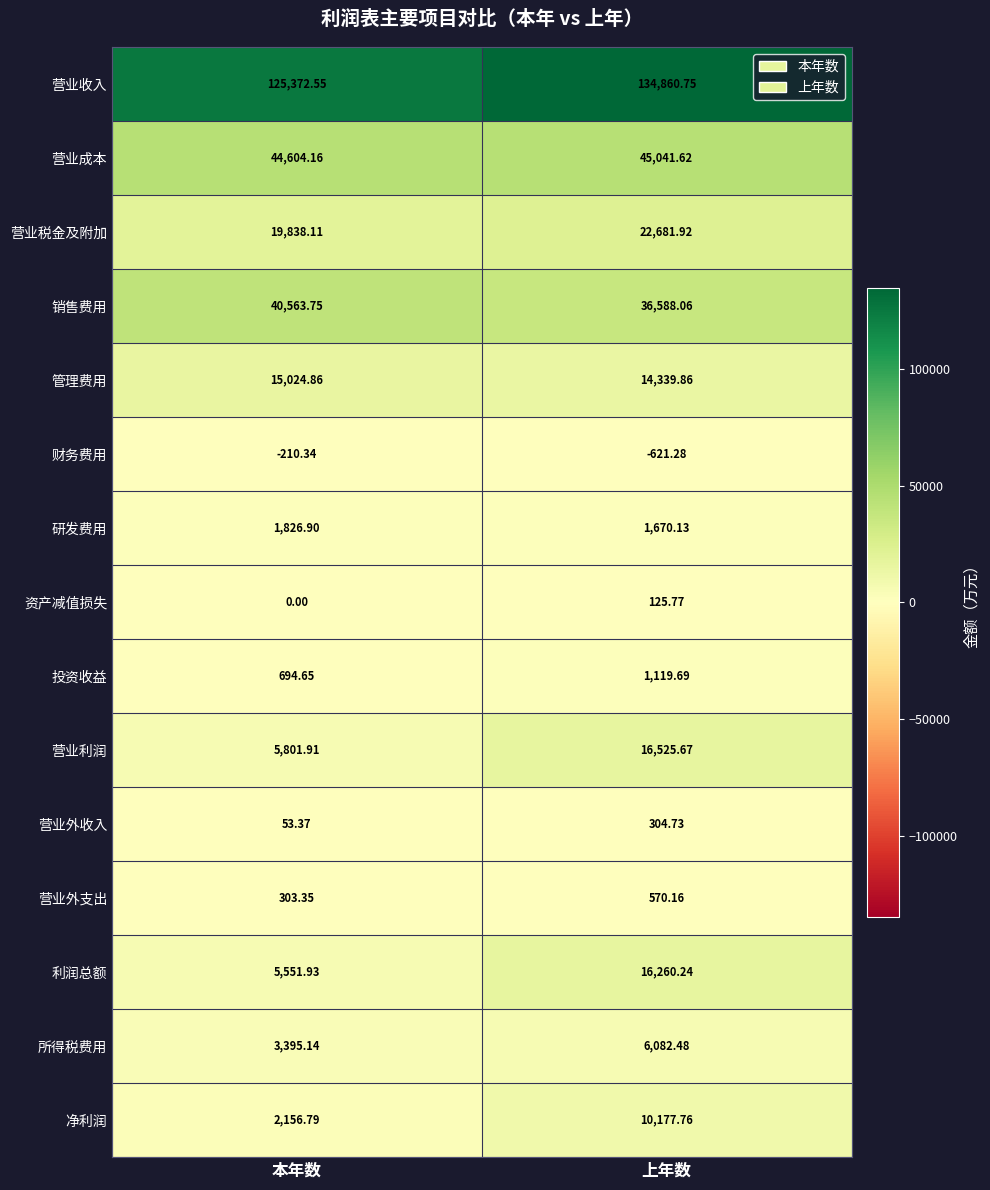

Which series has the widest spread of values?

营业利润